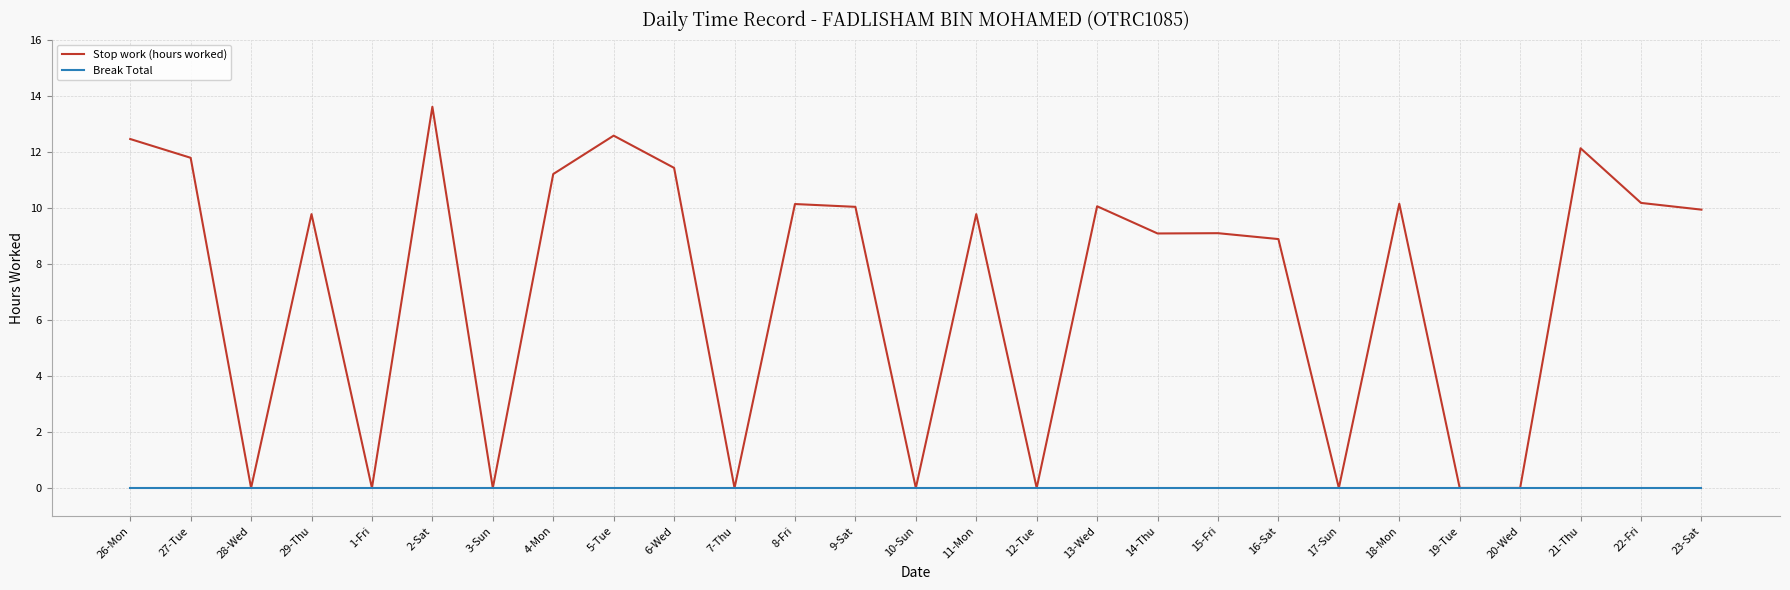

What position from the right is 15-Fri?

9